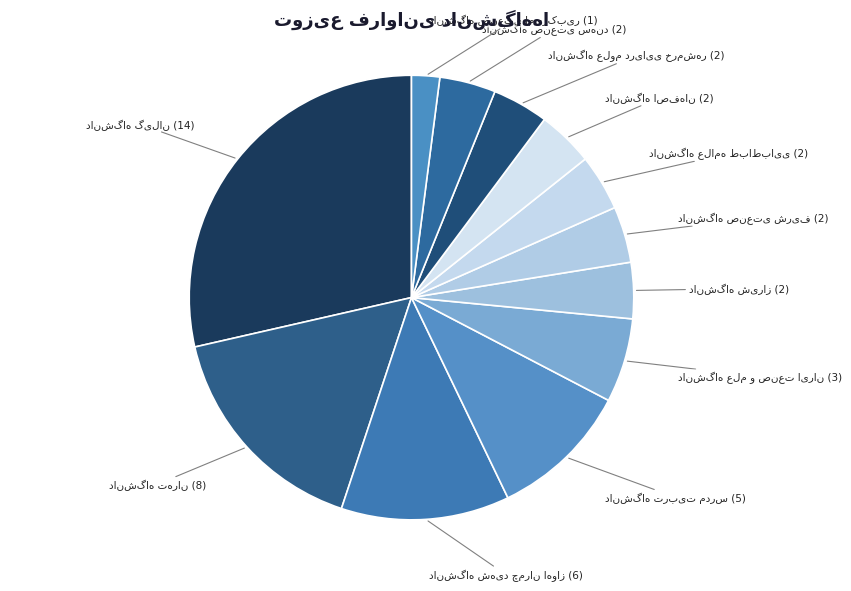

Is there a majority slice in this chart?

No